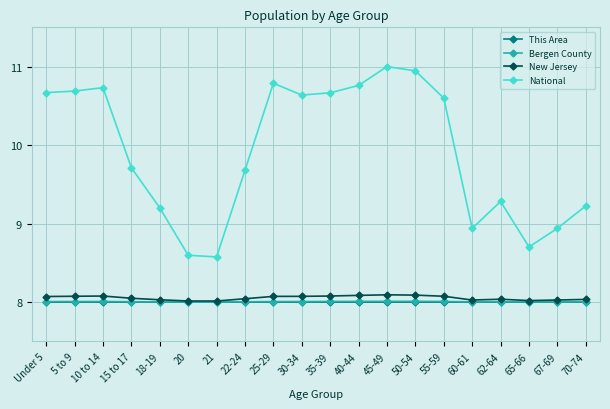

What position from the left is 67-69?

19